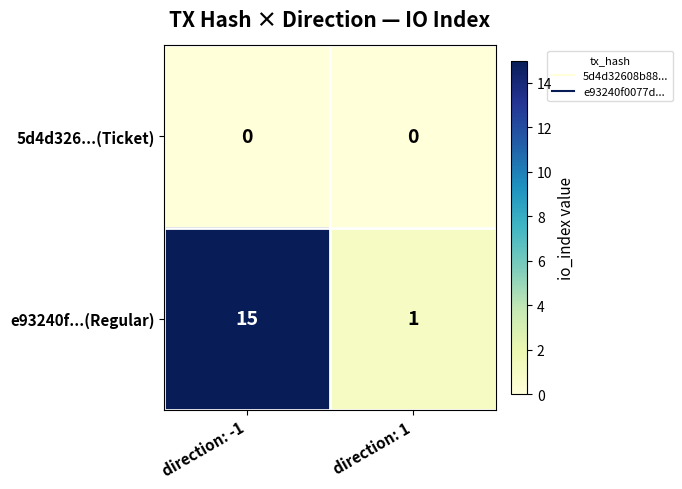

True or false: e93240f...(Regular) has a value of 15 at direction: -1.

True